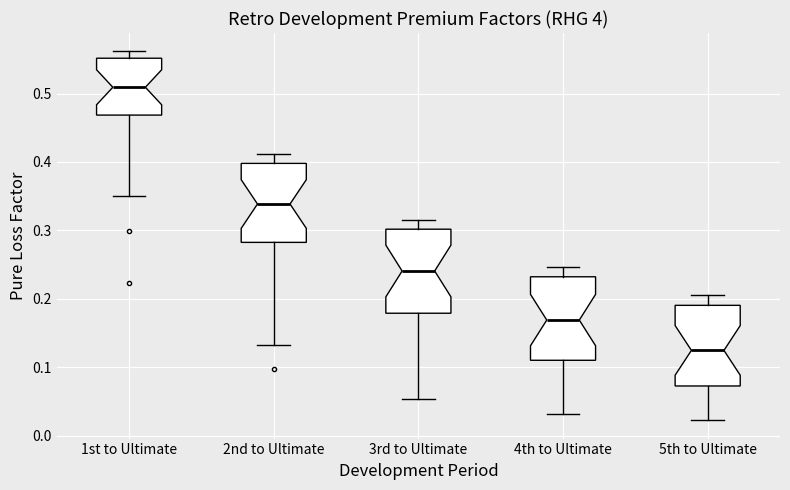

Where does the lower whisker of the box for 5th to Ultimate end on the y-axis? The values are not printed on the chart, so give them approximately, as read against the axis.

0.02